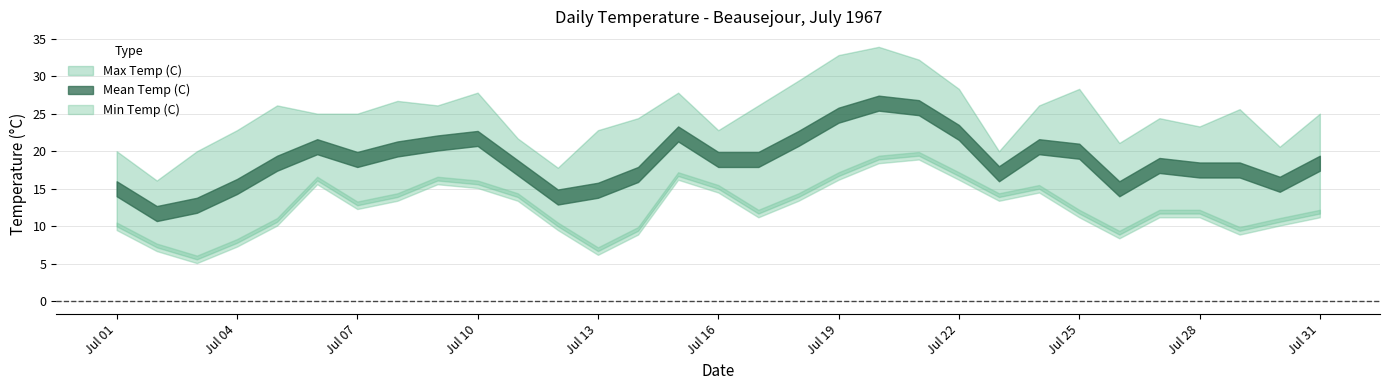

Which series has the largest total across all categories?

Max Temp (C)